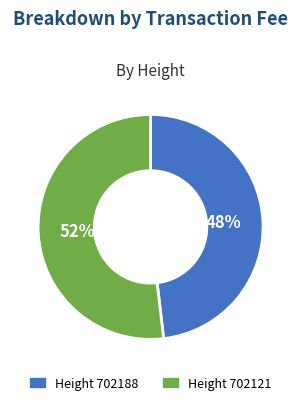

To the nearest percent, what is the average slice percentage?

50%